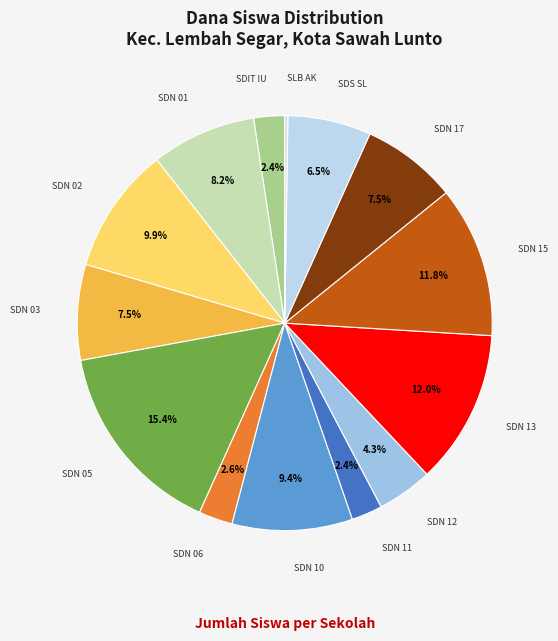

Is there any slice that represents more than half of the pie?

No